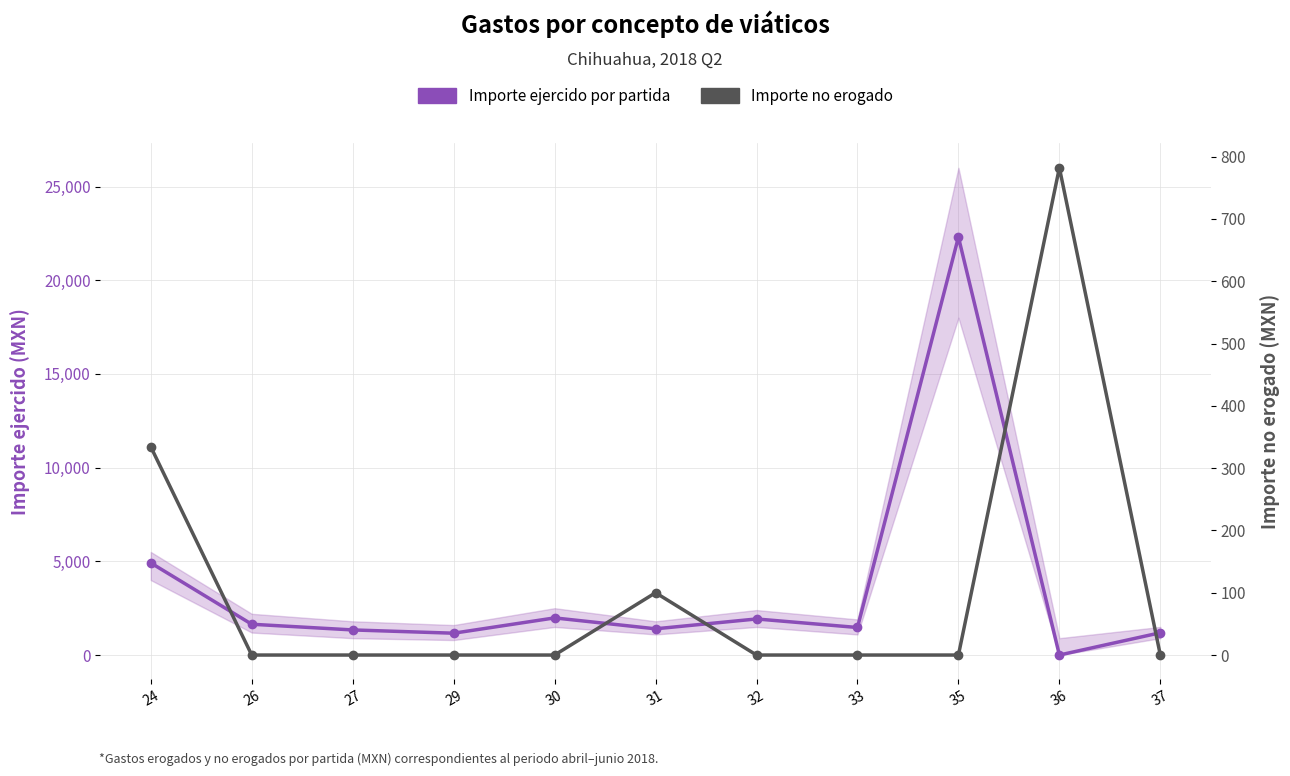

Is the value of Importe no erogado at 37 greater than the value of Importe ejercido por partida at 31?

No